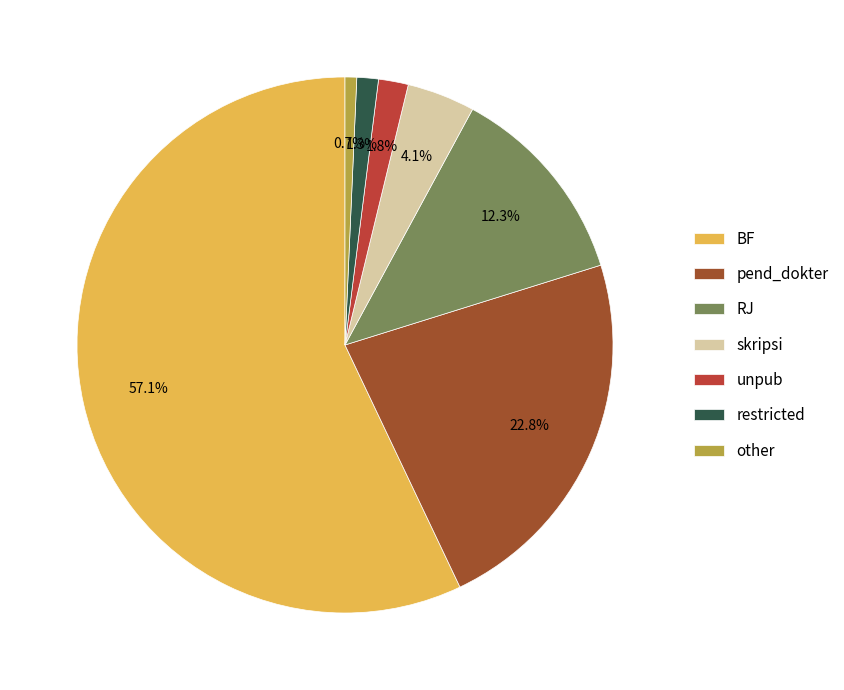

Does other account for over 50% of the chart?

No